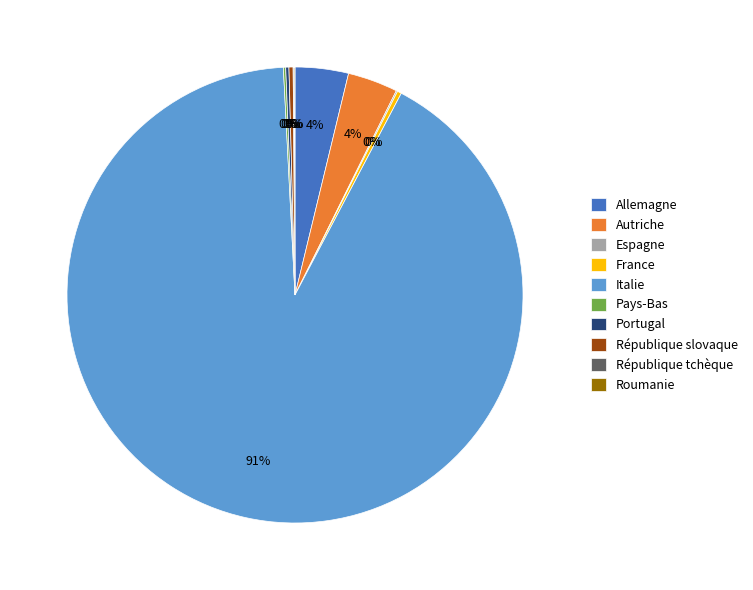

What is the majority slice?

Italie